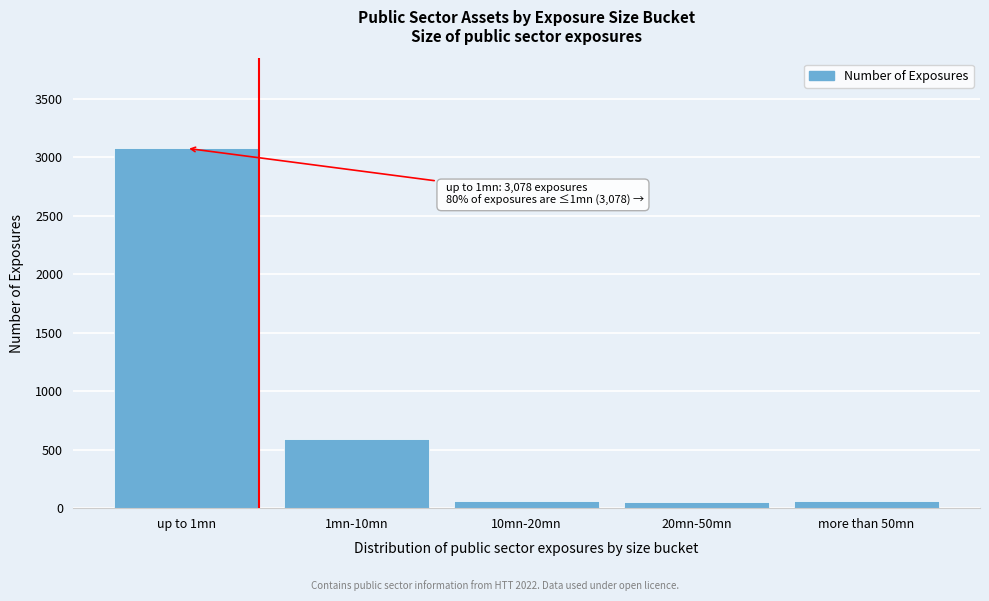

What is the label of the 2nd bar from the left?

1mn-10mn